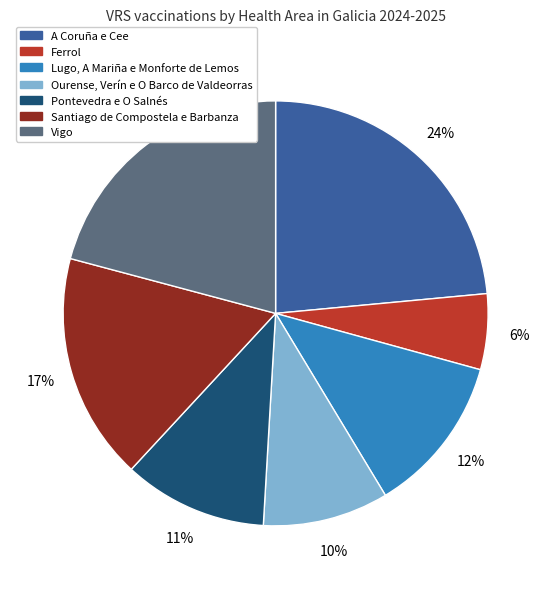

Between Vigo and A Coruña e Cee, which is larger?

A Coruña e Cee